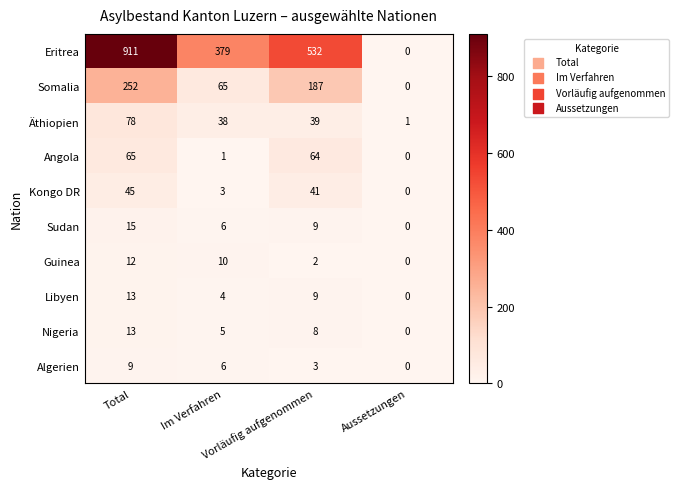

Which series has the widest spread of values?

Eritrea